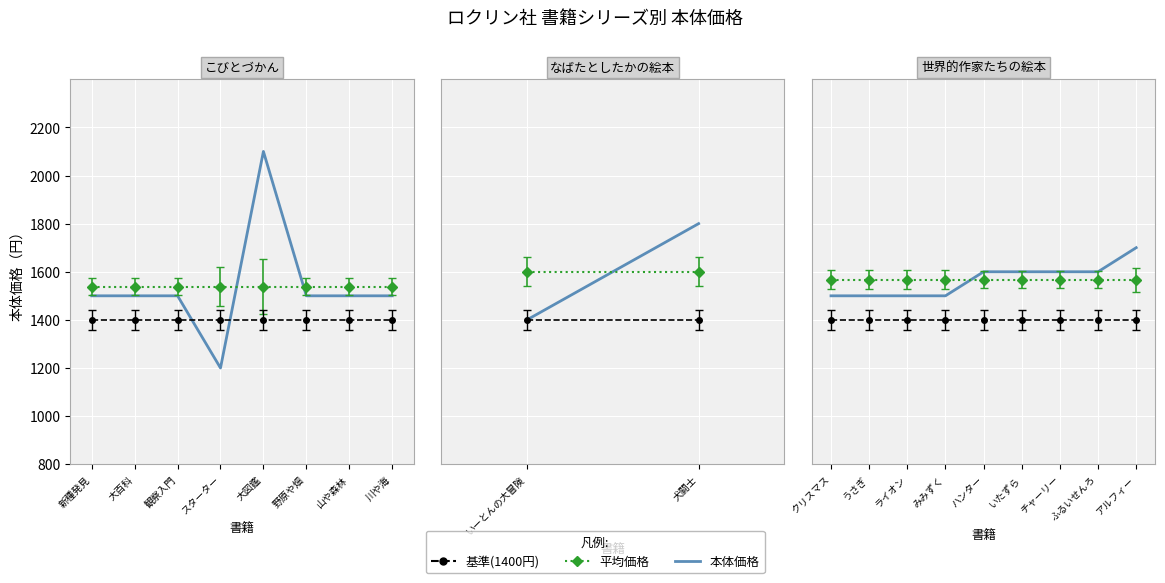

Rank the categories by 平均価格 value from lowest to highest.

新種発見, 大百科, 観察入門, スターター, 大図鑑, 野原や畑, 山や森林, 川や海